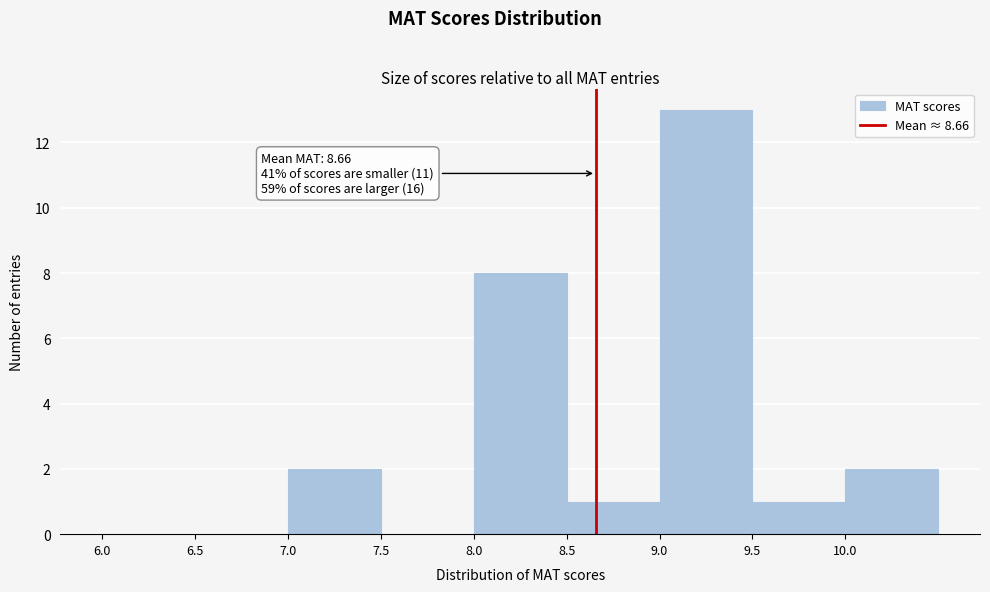

Which range on the x-axis has the tallest bar?

9.0 to 9.5